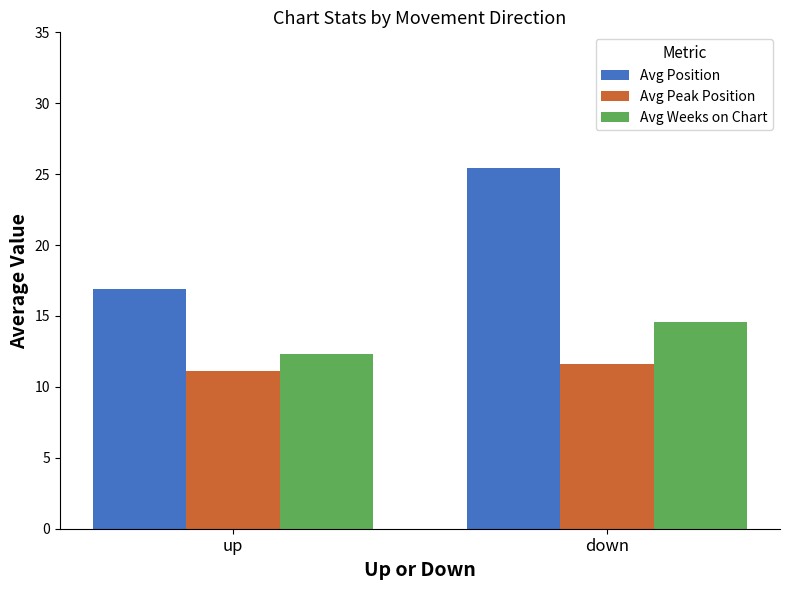

Reading right to left, transcribe all the data shown in this chart.

Avg Position: down=25.4	up=16.9
Avg Peak Position: down=11.6	up=11.1
Avg Weeks on Chart: down=14.6	up=12.3